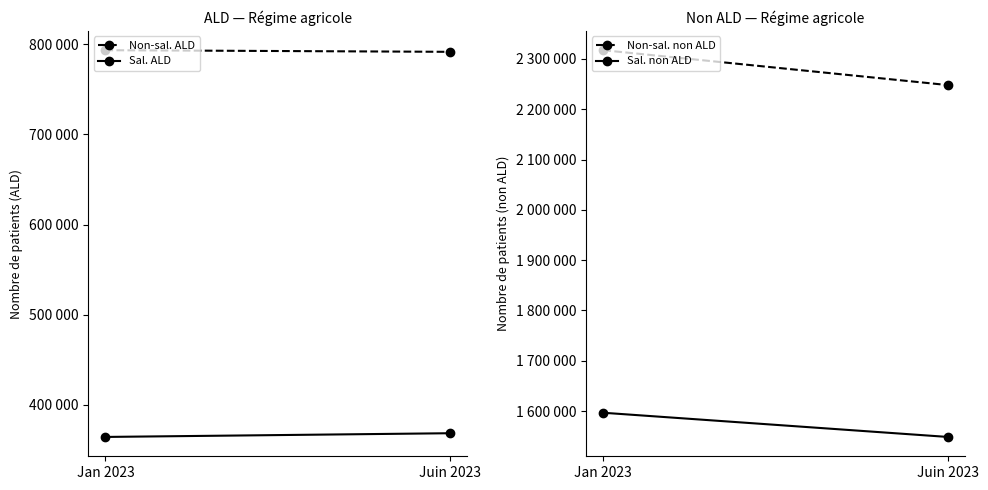

What is the highest value of the Sal. non ALD series?

1596669